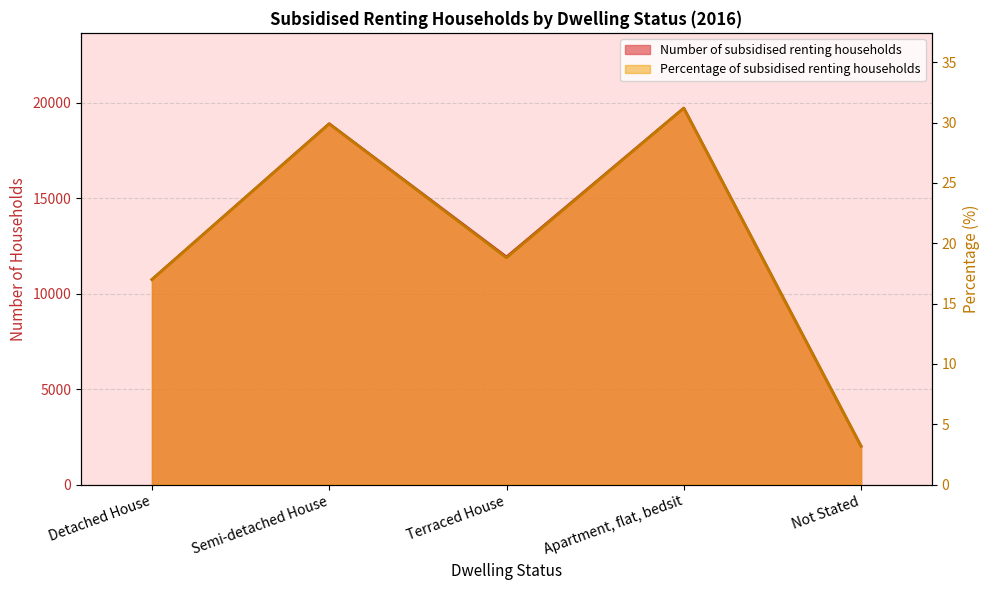

What is the difference between the highest and lowest values at Terraced House?

11901.2